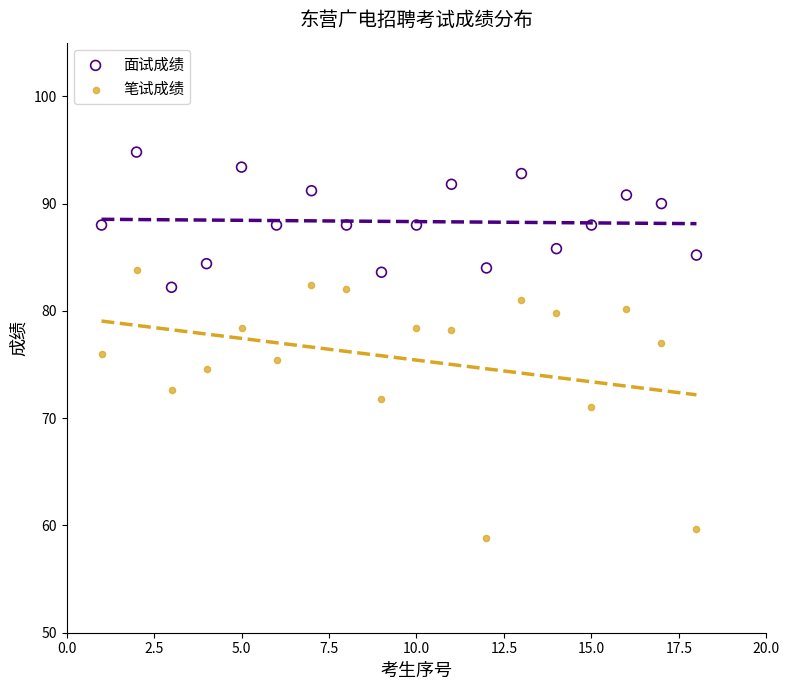

What are all the series names shown in the legend?

面试成绩, 笔试成绩